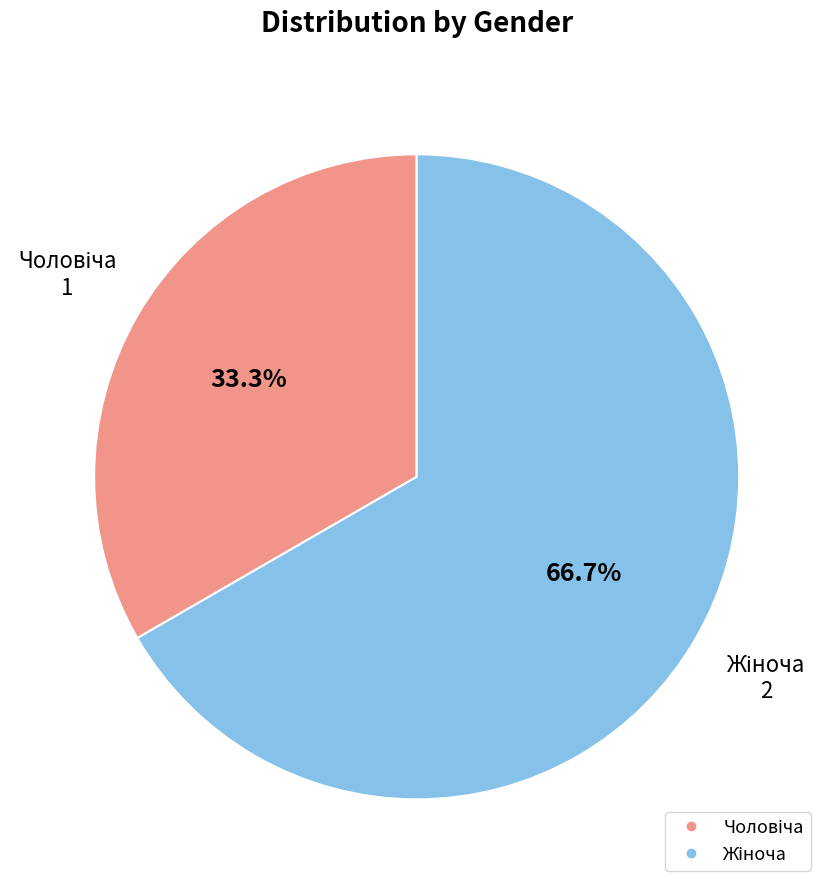

Is there a majority slice in this chart?

Yes